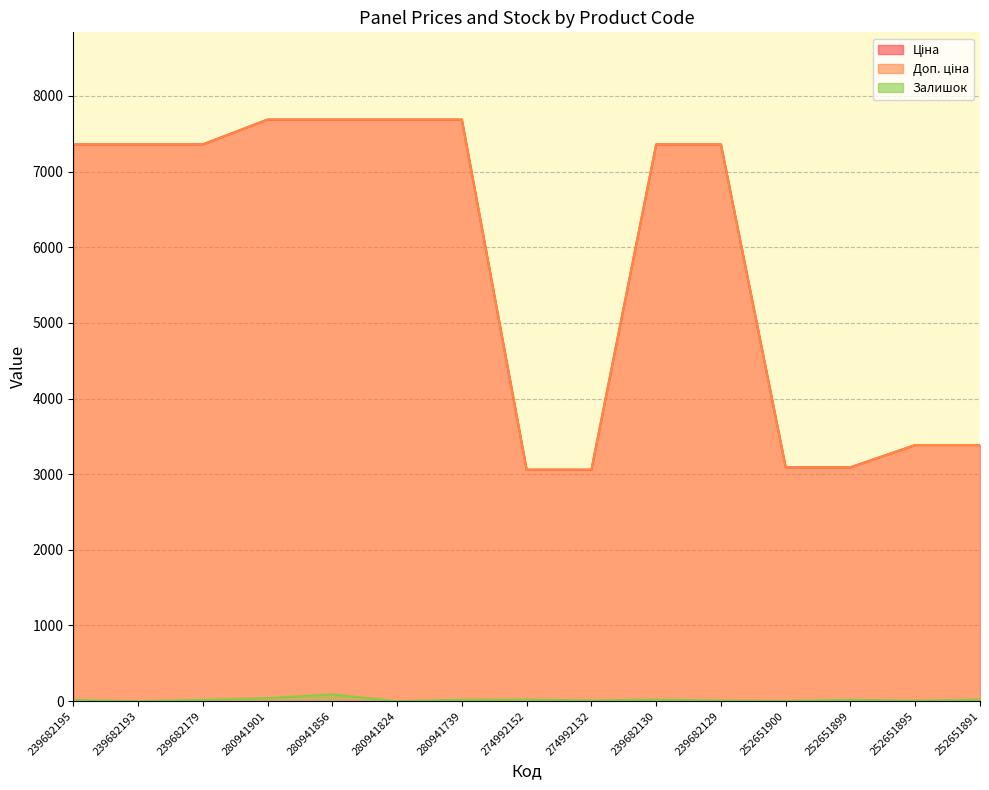

True or false: Ціна and Доп. ціна intersect in this chart.

True